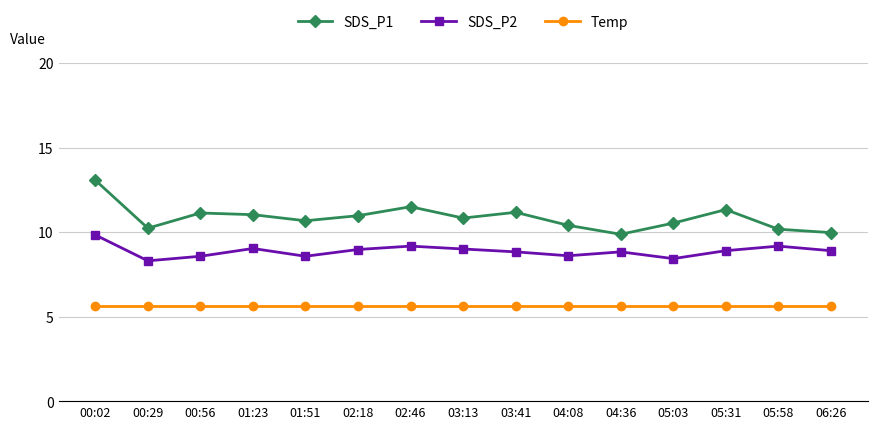

What is the difference between the highest and lowest values at 04:36?

4.3